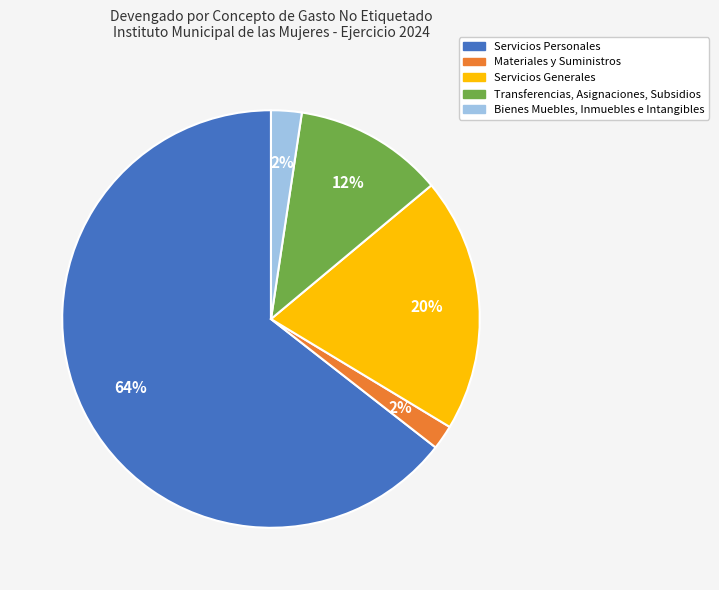

Which category has the biggest portion of the pie?

Servicios Personales